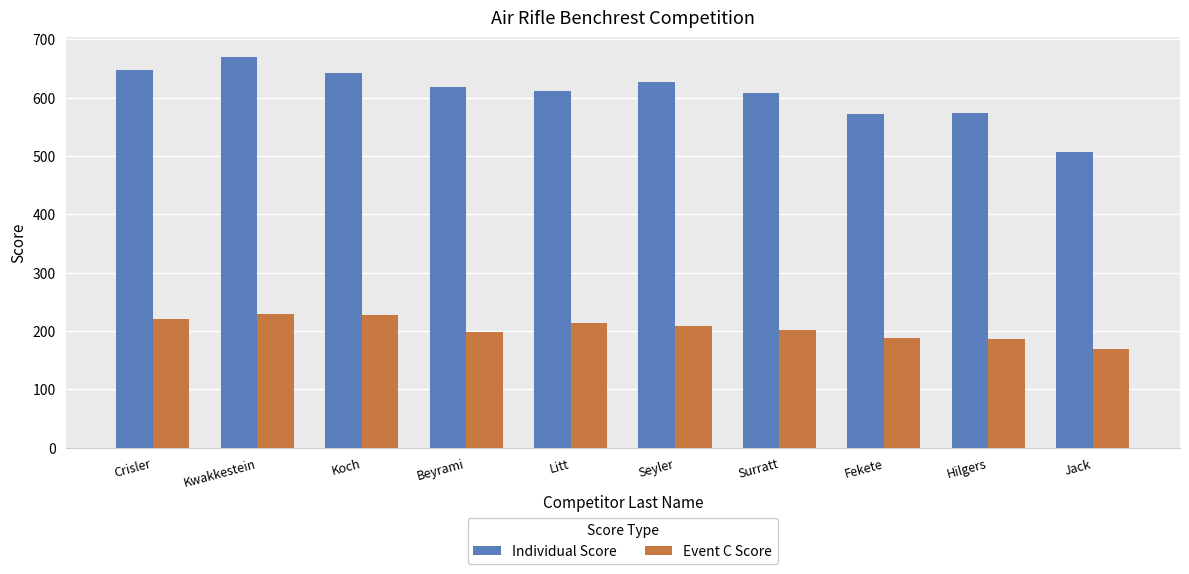

What is the label of the 9th bar from the left?

Hilgers